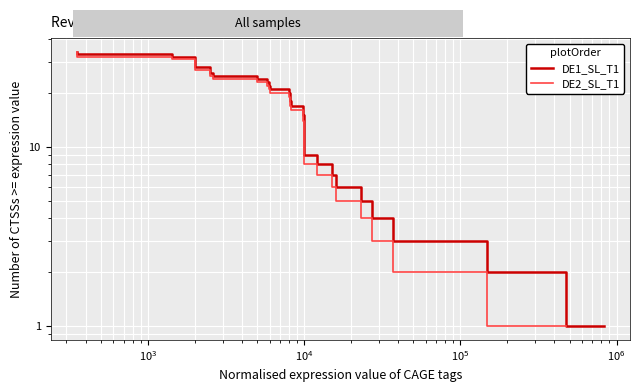

What is the value of the DE2_SL_T1 point at the 3rd from the left?

3